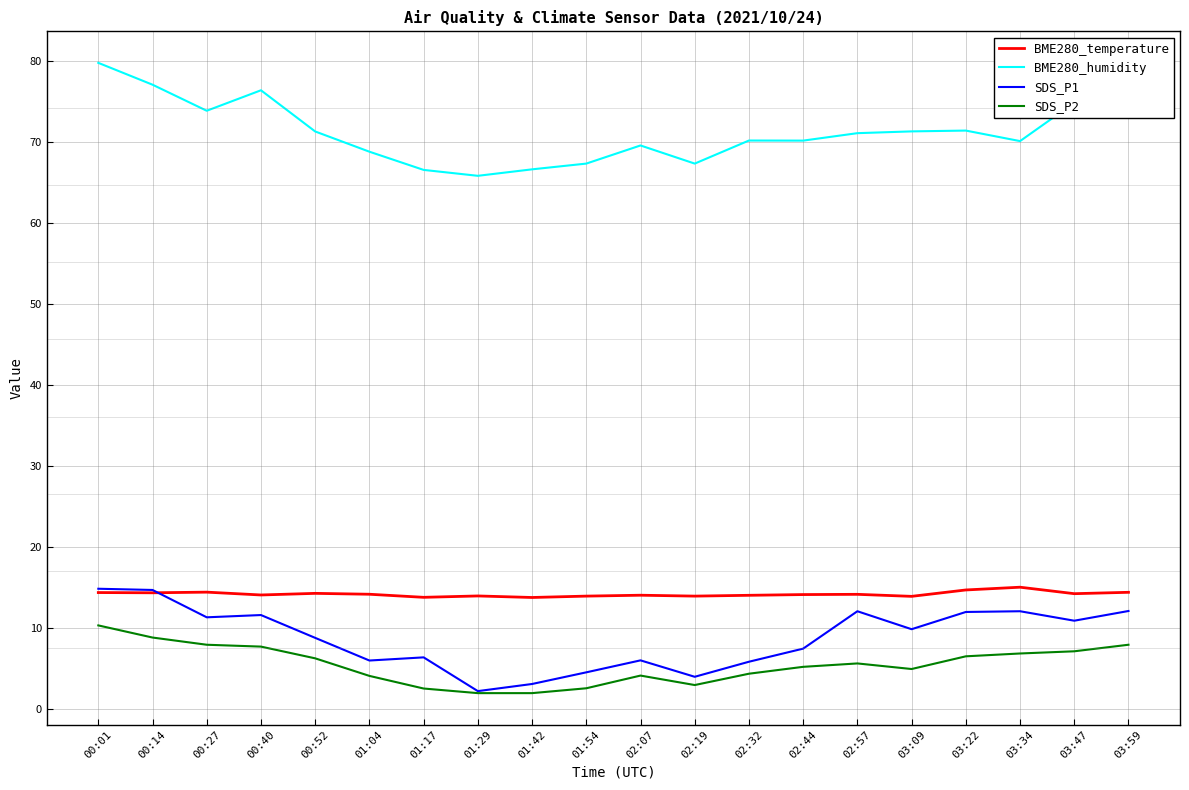

How many categories are shown in the chart?

20